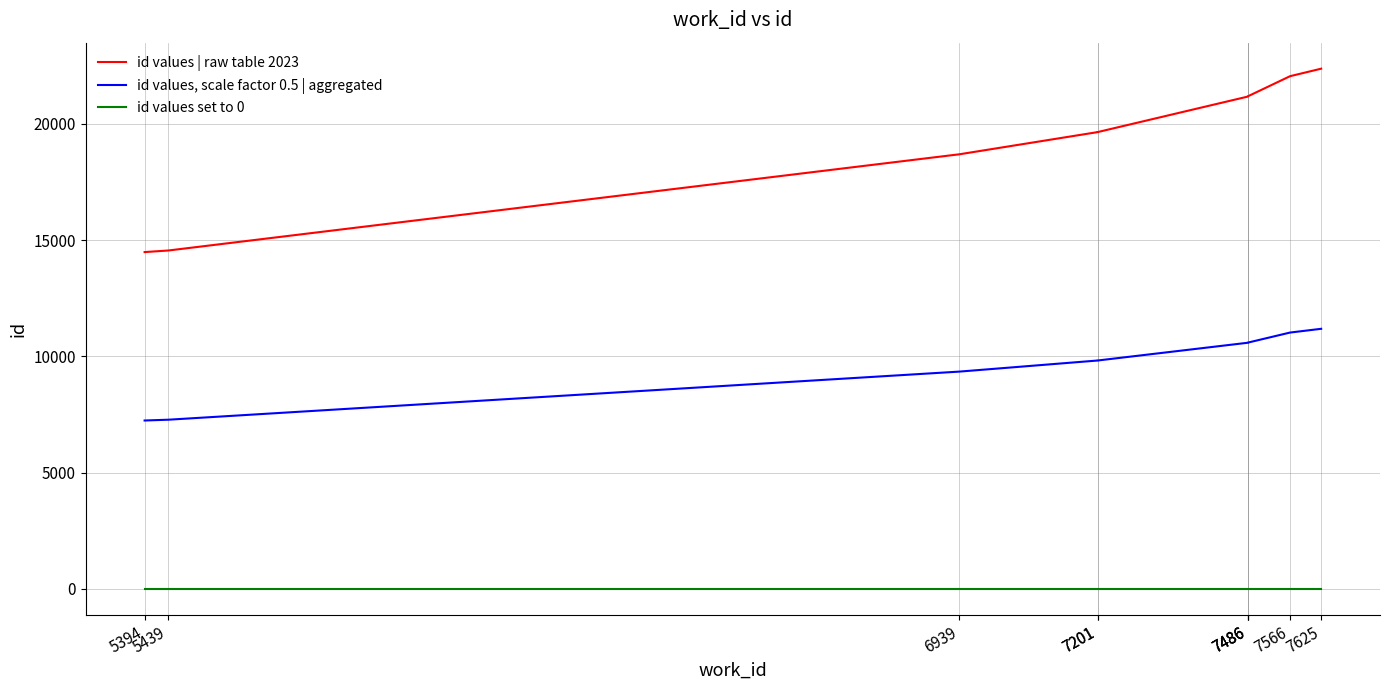

True or false: id values, scale factor 0.5 | aggregated and id values set to 0 cross at least once.

False